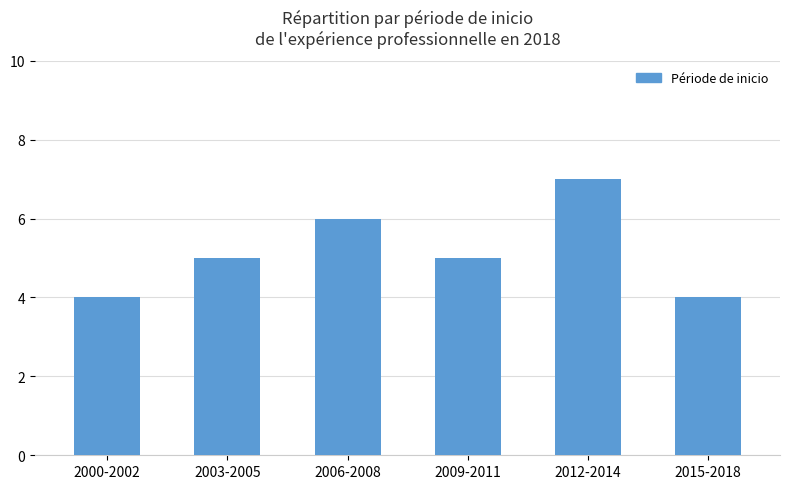

Count the number of categories in the chart.

6